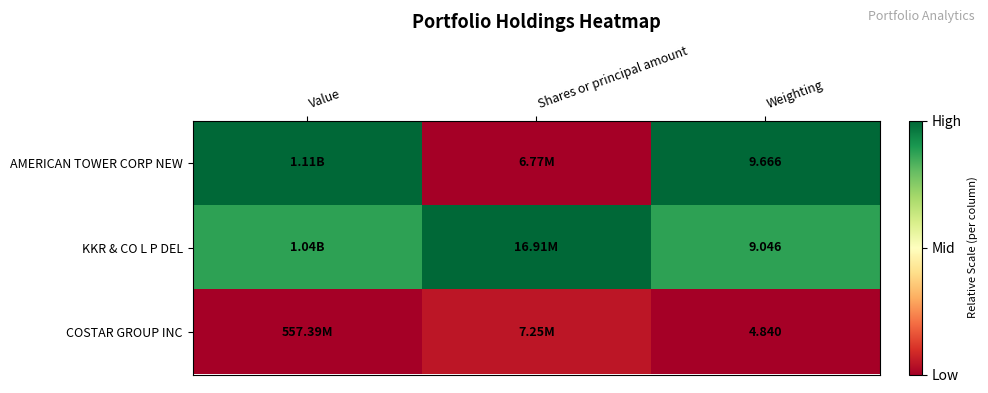

Rank the series at Weighting from highest to lowest value.

AMERICAN TOWER CORP NEW, KKR & CO L P DEL, COSTAR GROUP INC